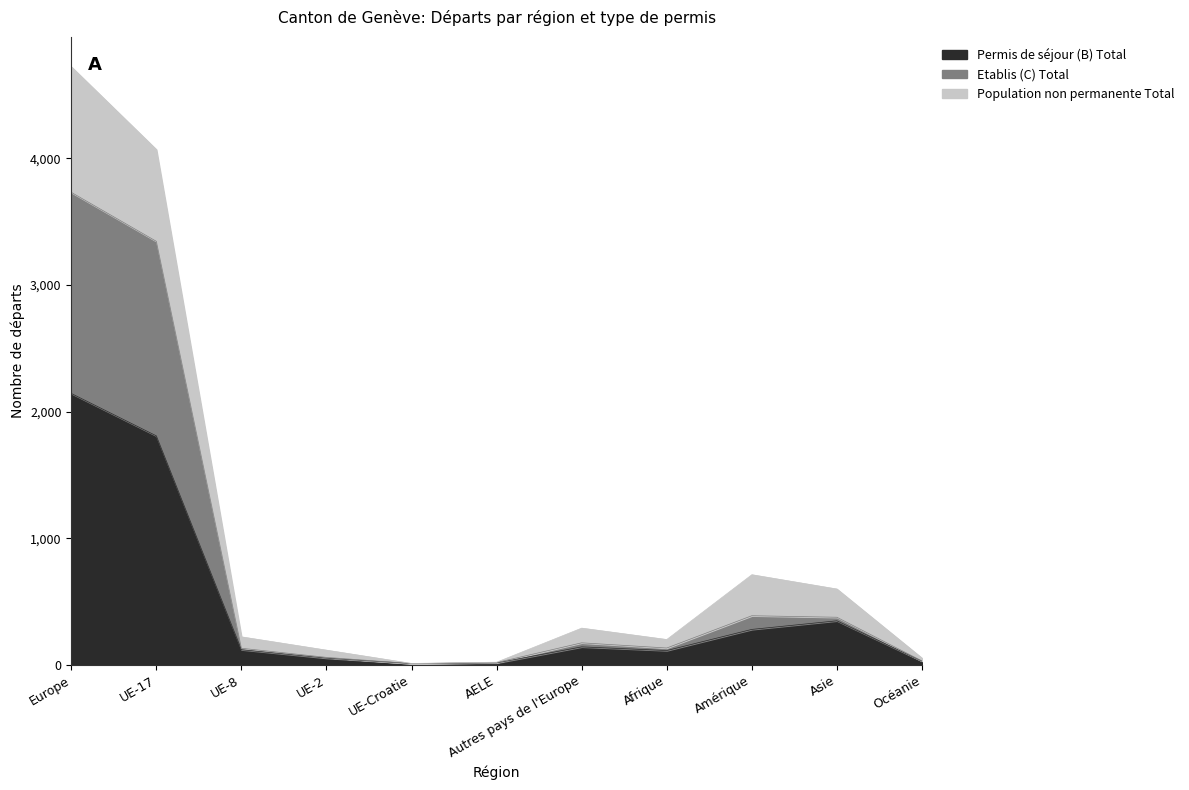

Which category has the highest value in the Permis de séjour (B) Total series?

Europe